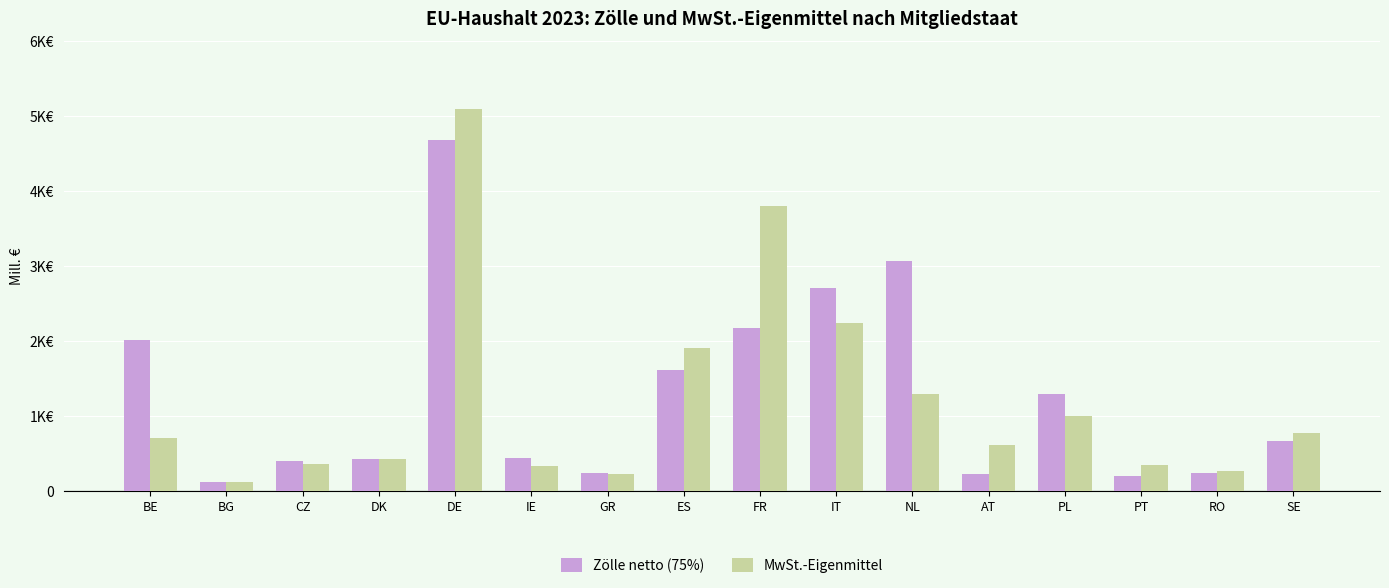

Which category has the lowest value in the MwSt.-Eigenmittel series?

BG